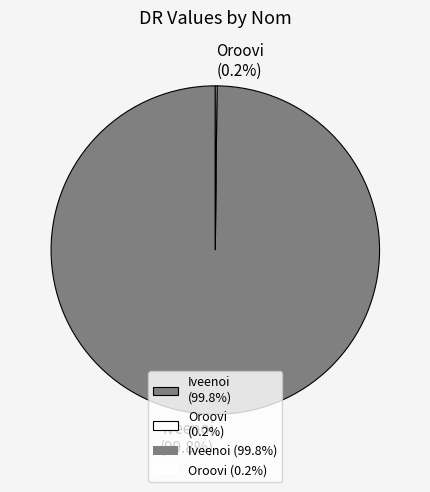

What portion of the pie excludes Iveenoi?

0.2%